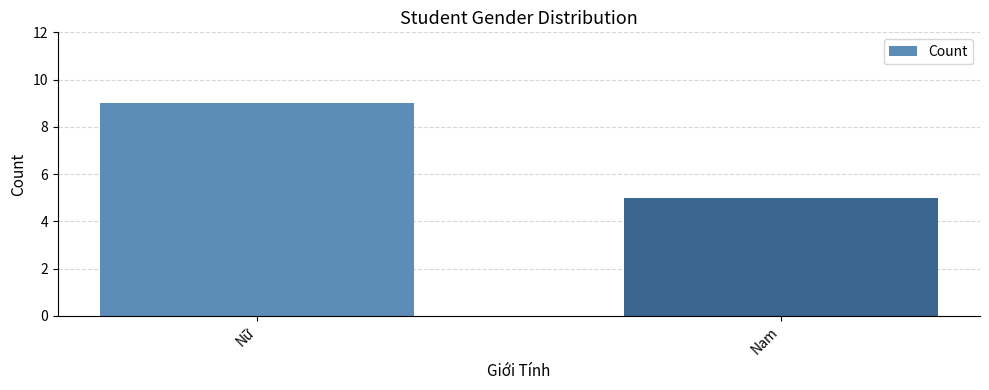

List the labels in order of value, largest first.

Nữ, Nam